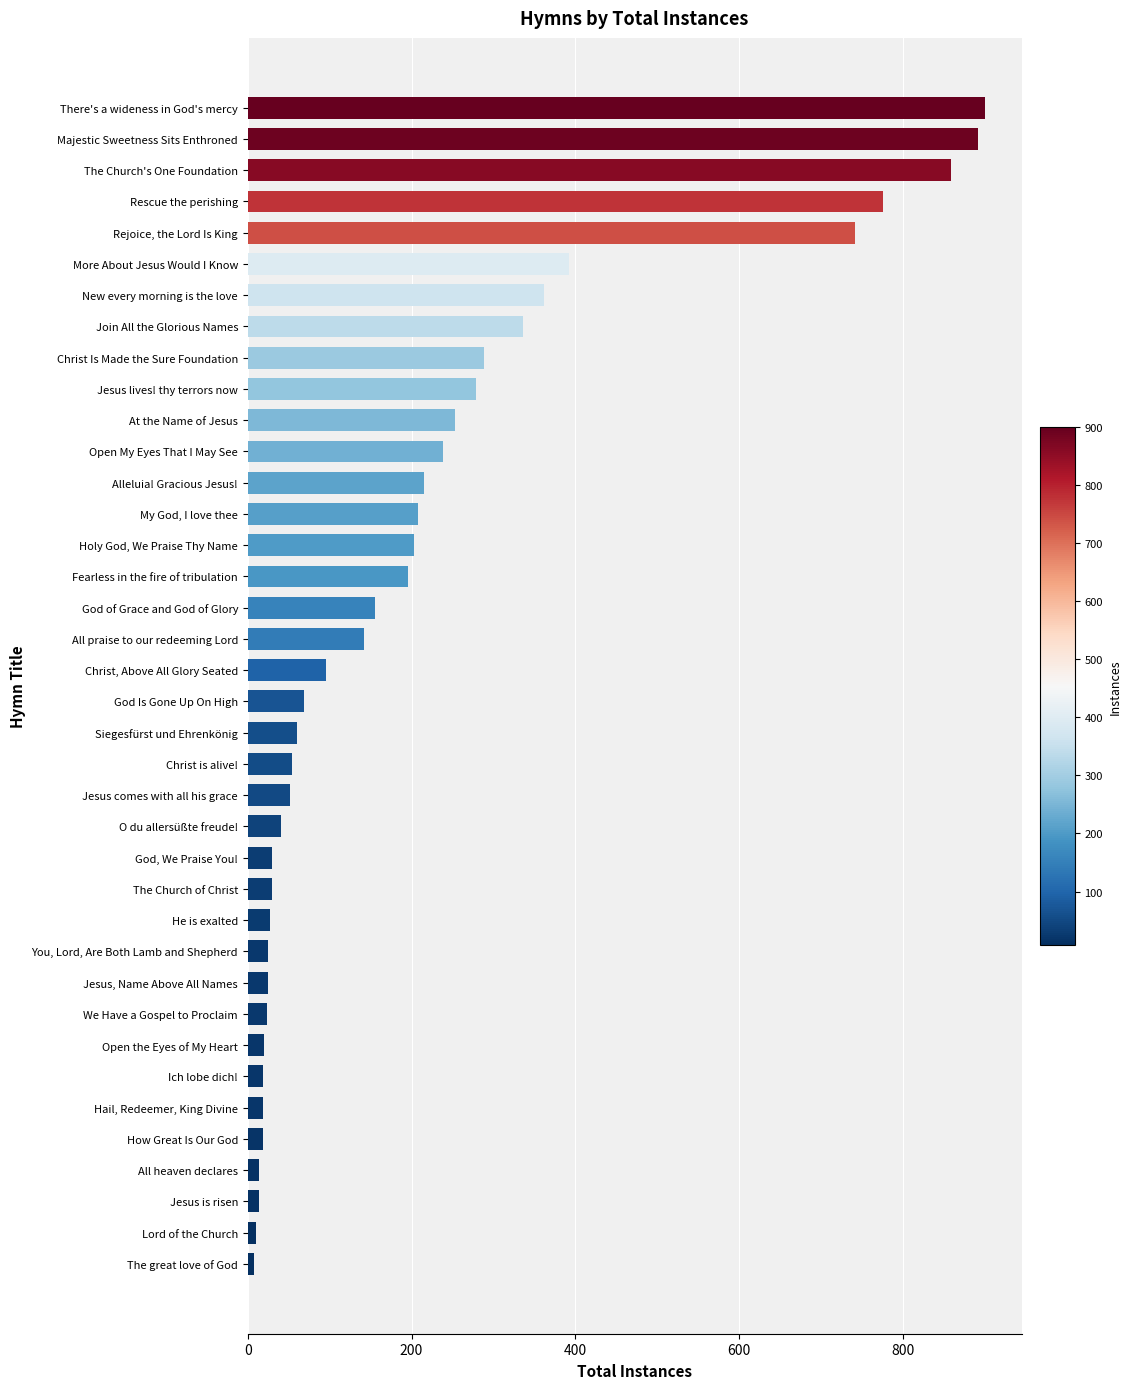

What is the greatest value displayed?

900